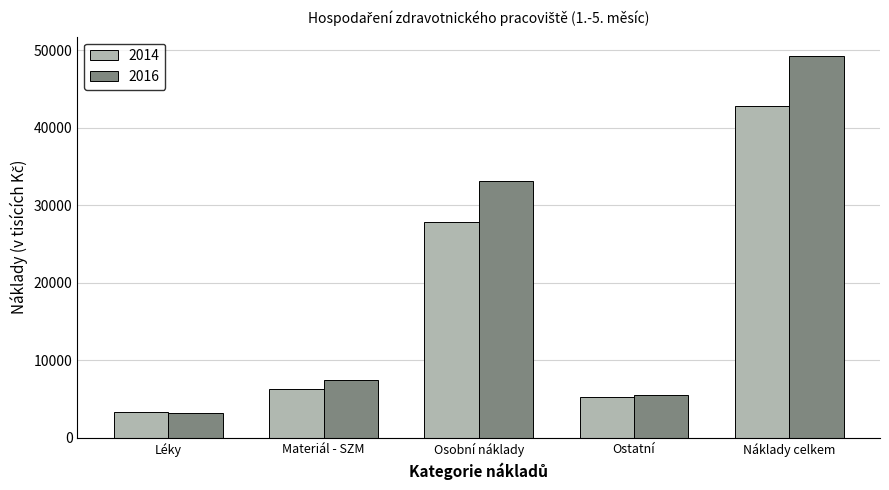

Which series has the largest total across all categories?

2016